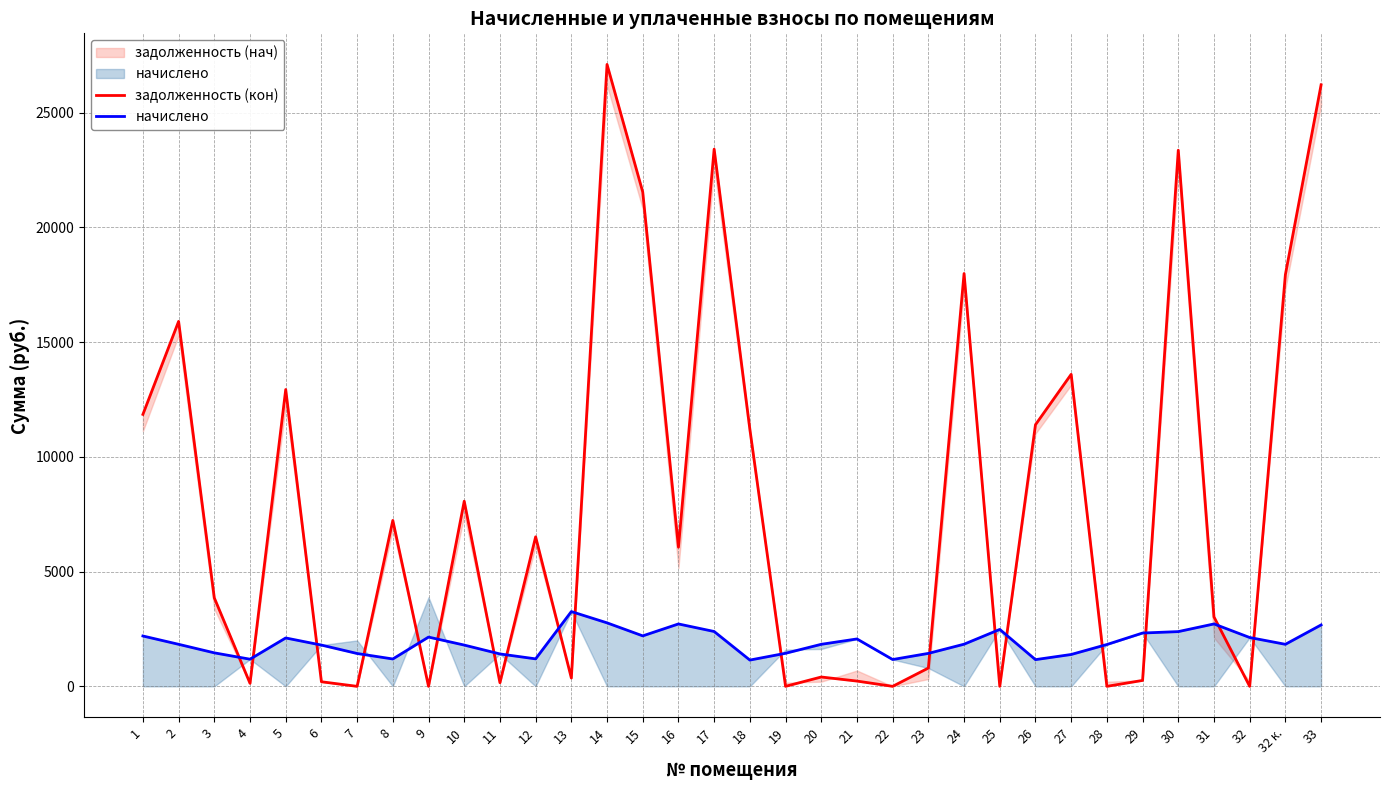

How many categories are shown in the chart?

34